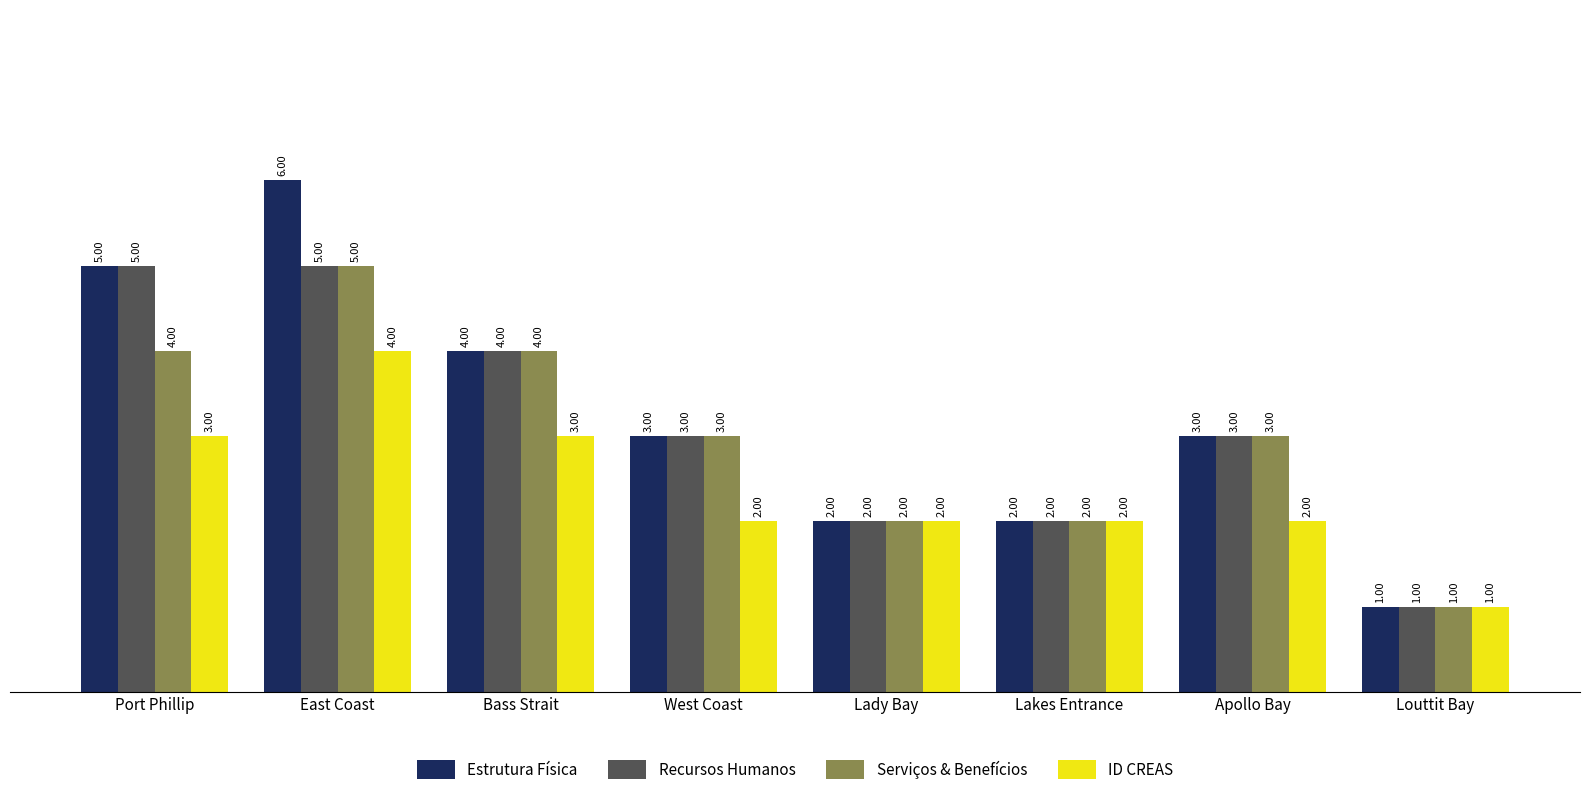

What position from the right is Lady Bay?

4